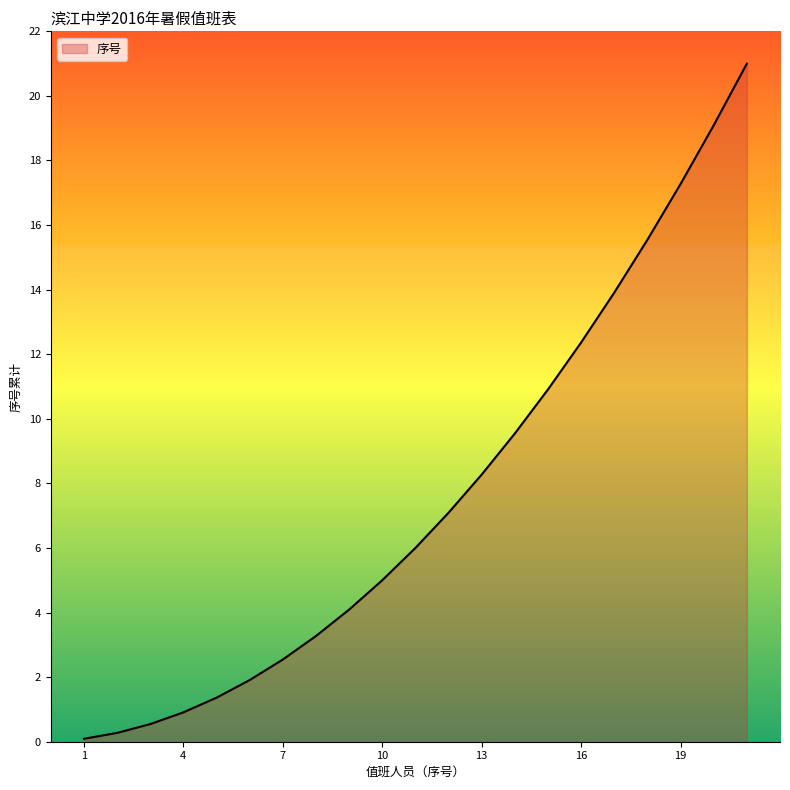

What is the maximum value shown in the chart?

21.0